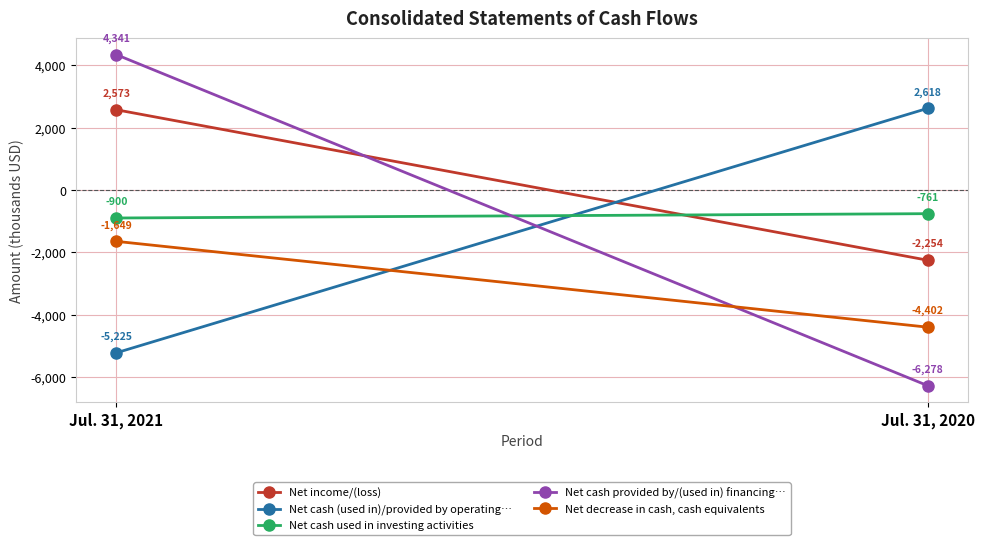

At how many categories does at least one series exceed -4427?

2